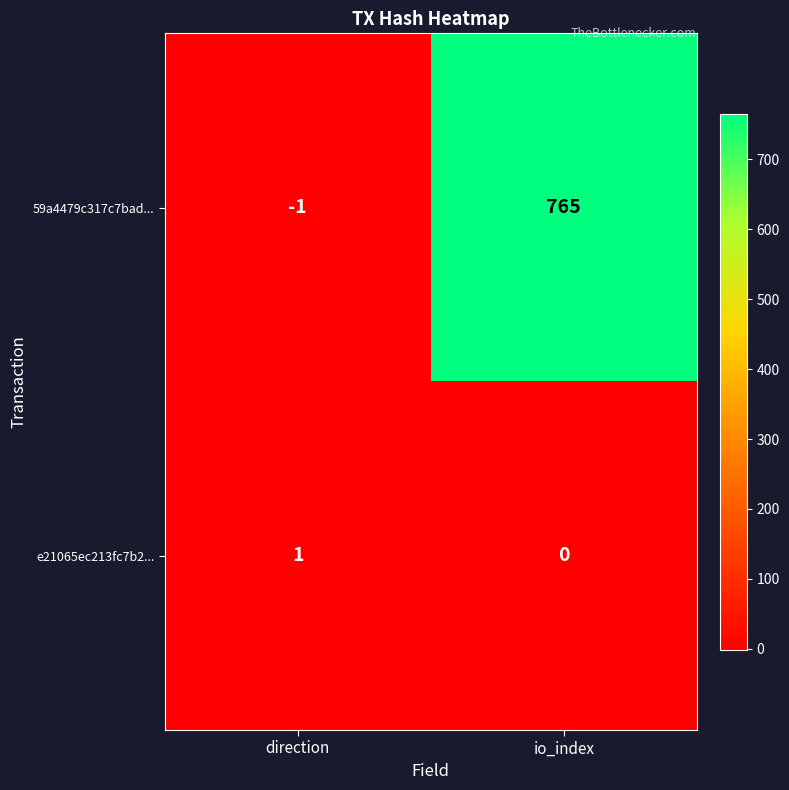

What is the difference between the maximum and minimum values in the 59a4479c317c7bad... series?

766